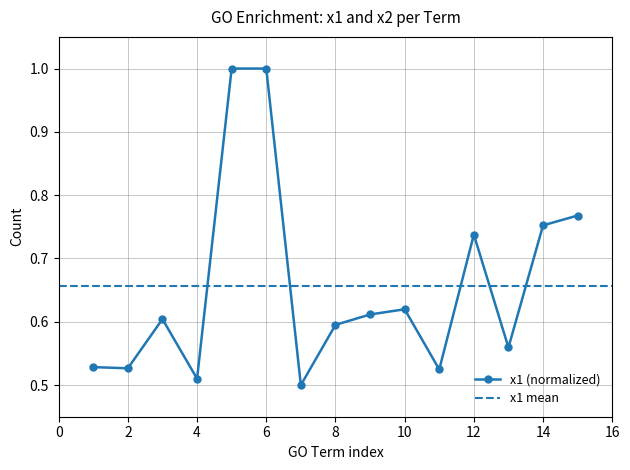

Is this an area chart (filled region under the line)?

No